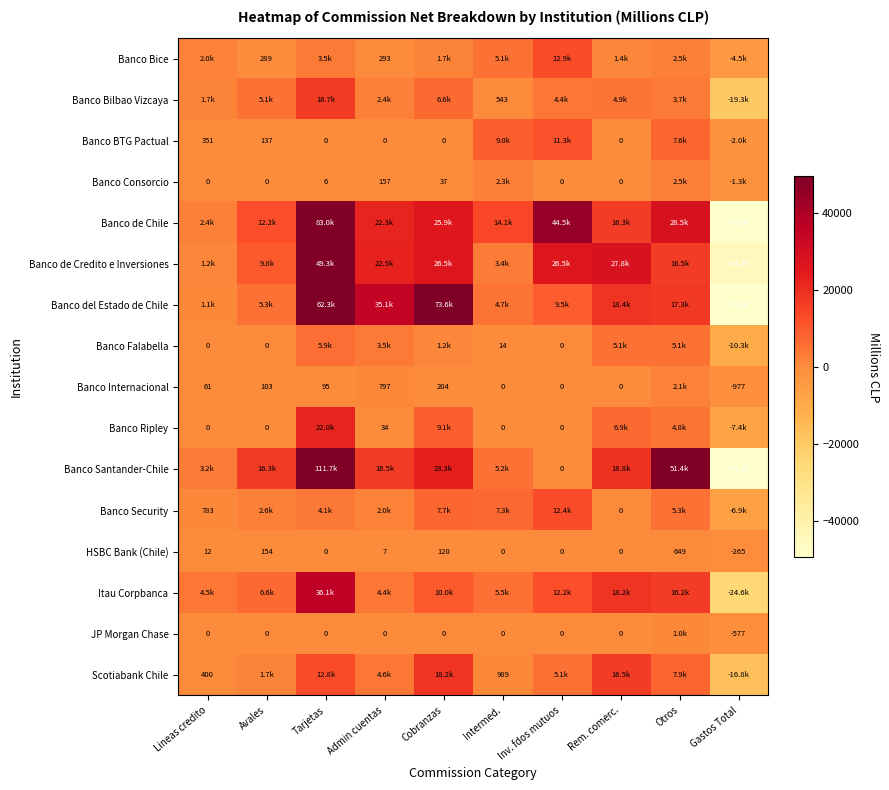

Is the value of Banco Falabella at Lineas credito greater than the value of HSBC Bank (Chile) at Avales?

No